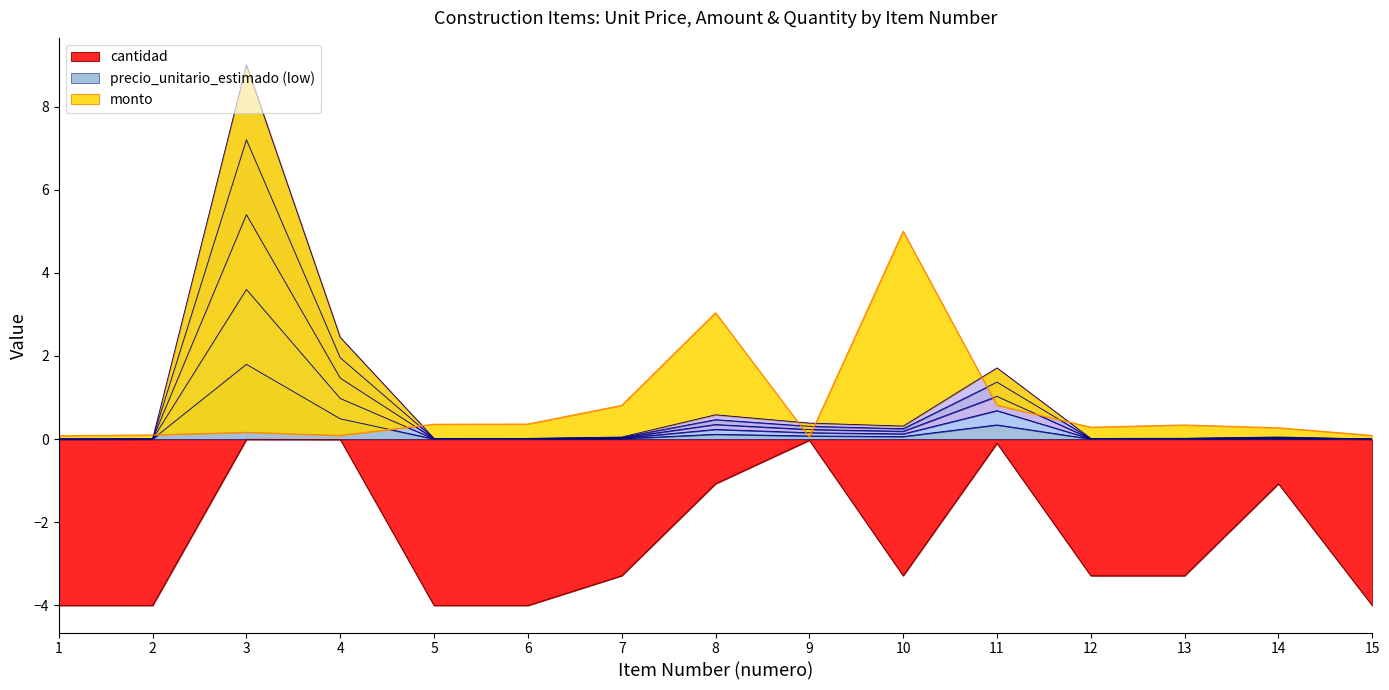

Where is the first local maximum for monto?

3